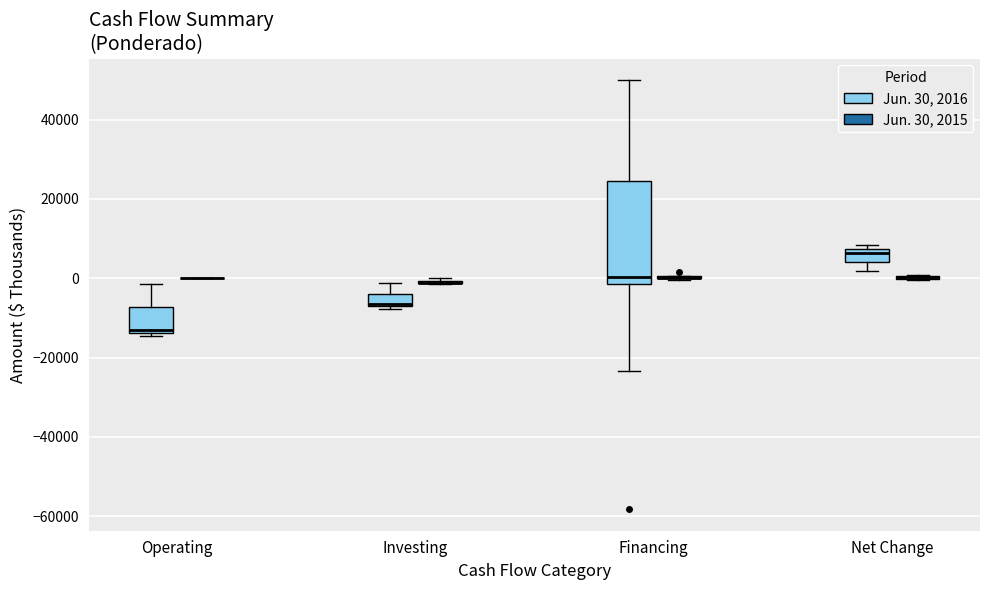

Reading left to right, transcribe this box plot: for each box, give where its median line is, the range the box spans, and where its two whiskers end, as read against the y-axis. The values are not printed on the chart, so give them approximately, as read against the axis.

Operating (Jun. 30, 2016): median -14000 (just above the box's lower edge), box -14000 to -8000, whiskers -14000 (just below the box's lower edge) to -2000
Operating (Jun. 30, 2015): box collapsed to a line at 0, whiskers 0 to 0
Investing (Jun. 30, 2016): median -6000, box -8000 to -4000, whiskers -8000 to -2000
Investing (Jun. 30, 2015): box collapsed to a line at -2000, whiskers -2000 to 0
Financing (Jun. 30, 2016): median 0, box -2000 to 24000, whiskers -24000 to 50000
Financing (Jun. 30, 2015): box collapsed to a line at 0, whiskers 0 to 0
Net Change (Jun. 30, 2016): median 6000, box 4000 to 8000, whiskers 2000 to 8000 (just above the box's upper edge)
Net Change (Jun. 30, 2015): box collapsed to a line at 0, whiskers 0 to 0